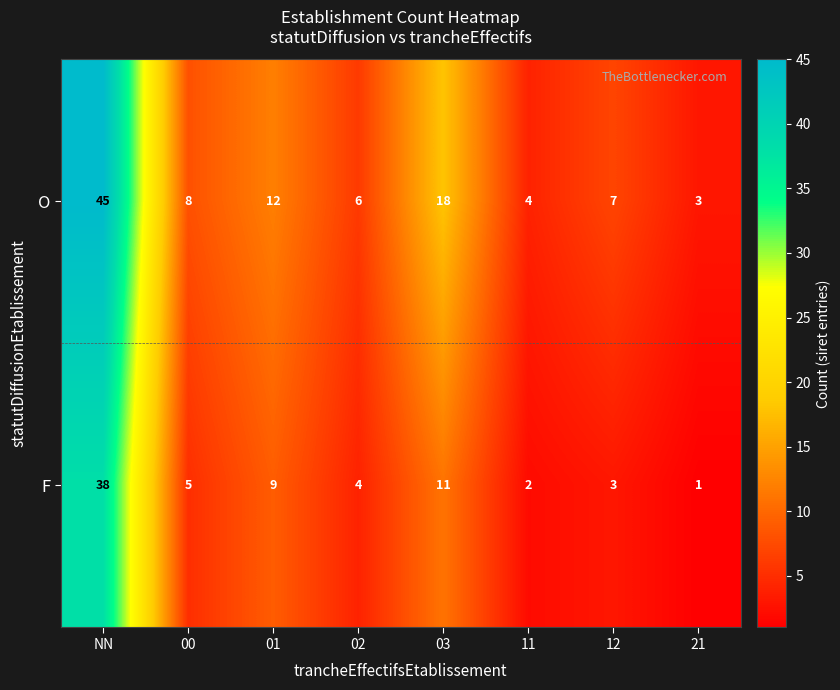

What is the maximum value for O?

45